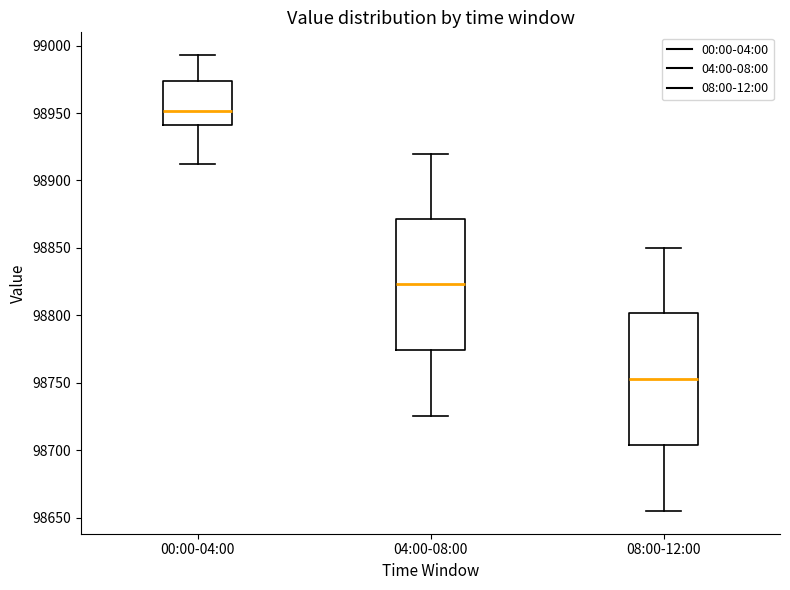

Reading left to right, transcribe this box plot: for each box, give where its median line is, the range the box spans, and where its two whiskers end, as read against the y-axis. The values are not printed on the chart, so give them approximately, as read against the axis.

00:00-04:00: median 98950, box 98940 to 98975, whiskers 98910 to 98995
04:00-08:00: median 98825, box 98775 to 98870, whiskers 98725 to 98920
08:00-12:00: median 98755, box 98705 to 98800, whiskers 98655 to 98850